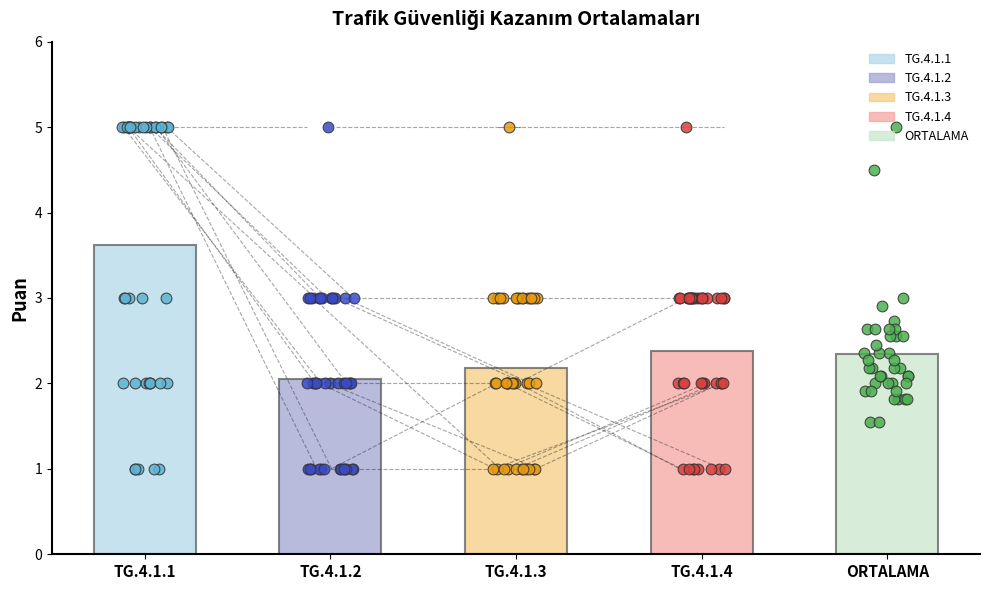

Which series has the largest total across all categories?

TG.4.1.1